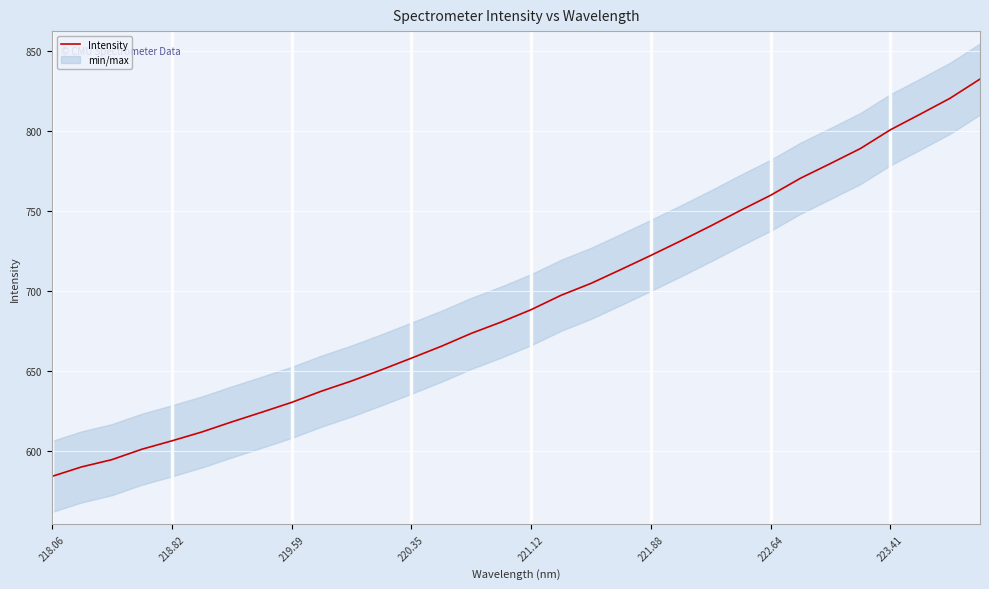

True or false: the data has more than 2 interior local peaks.

False